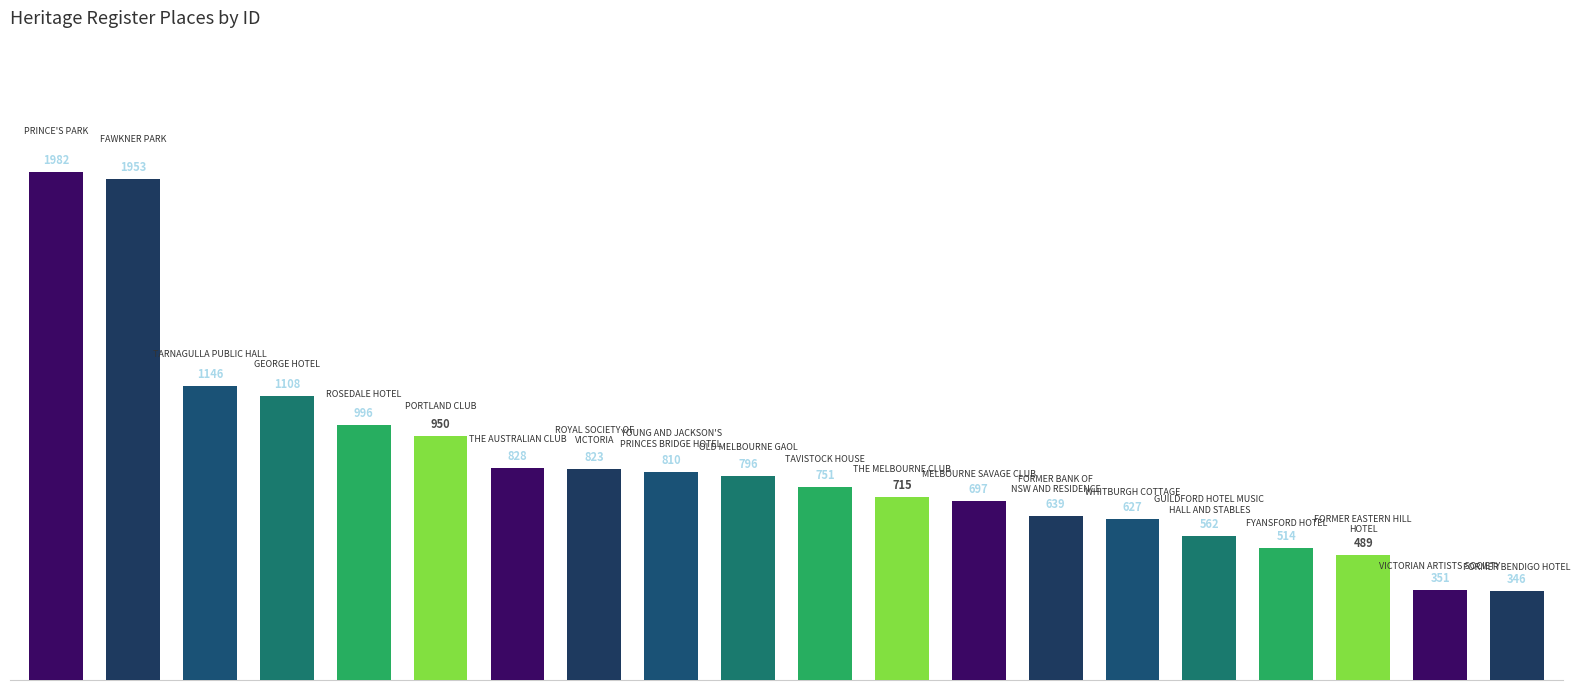

How many categories are shown in the chart?

20